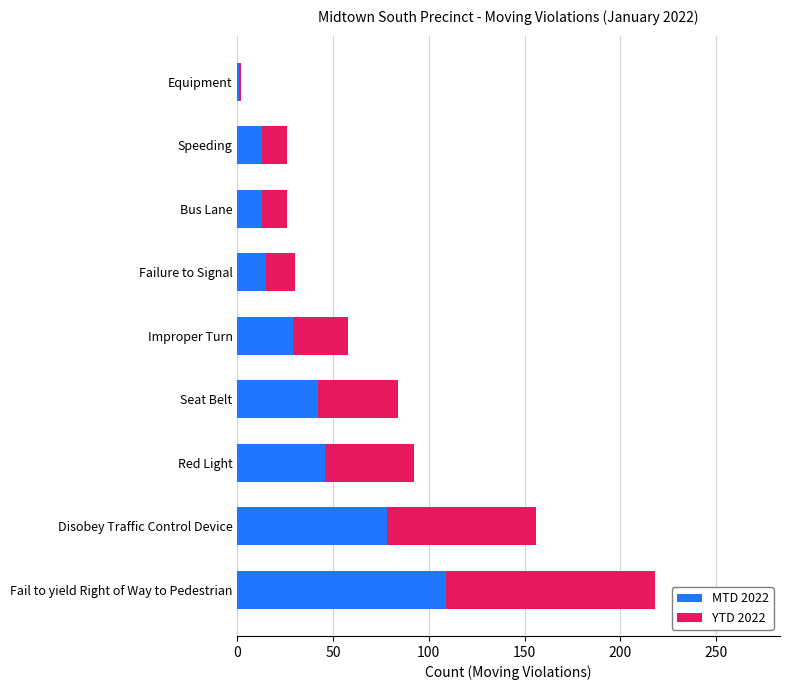

Which category has the highest value in the MTD 2022 series?

Fail to yield Right of Way to Pedestrian